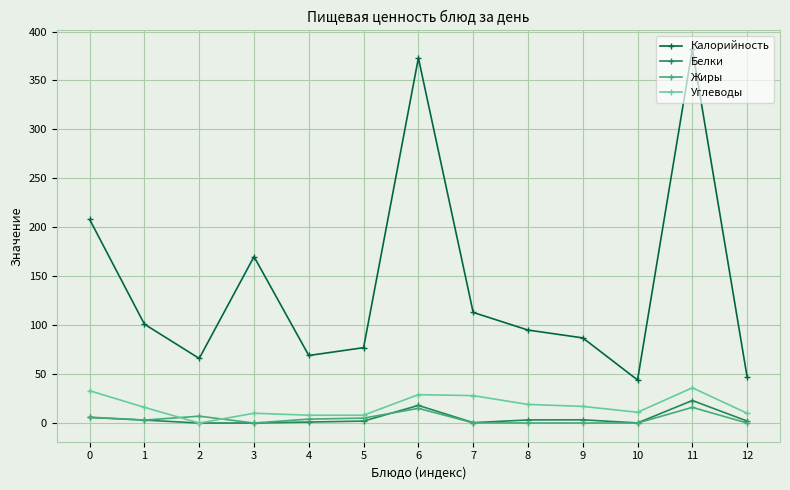

True or false: Калорийность has a value of 69.0 at 4.

True